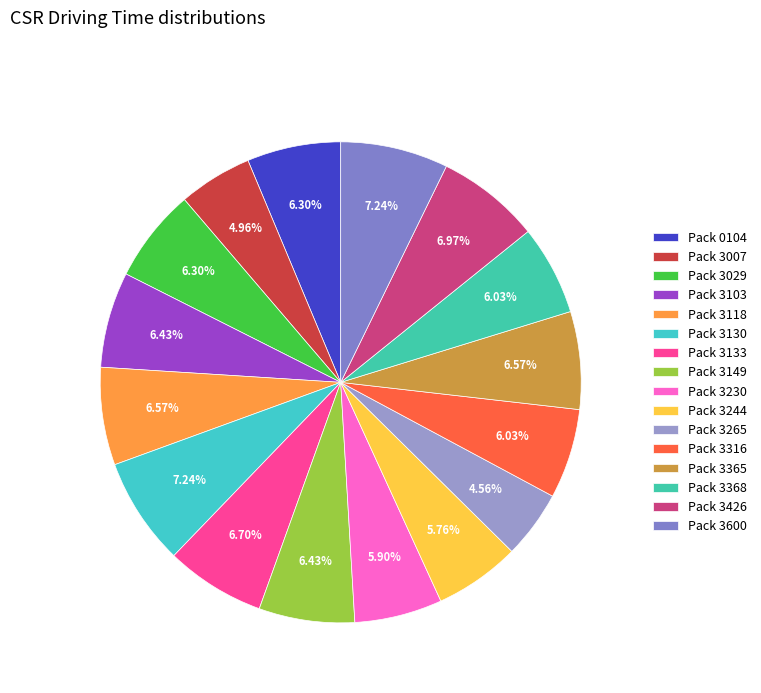

Is there a majority slice in this chart?

No